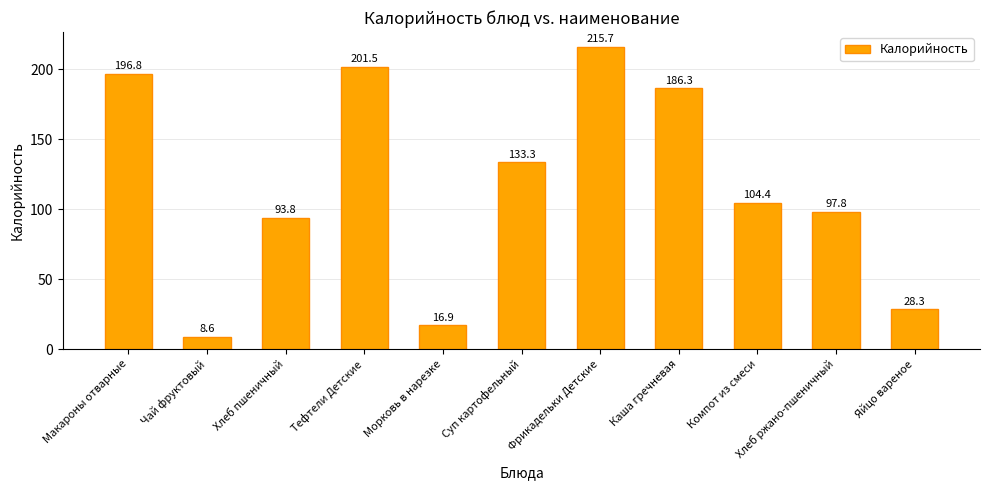

What is the change in value from Хлеб пшеничный to Фрикадельки Детские?

+121.9